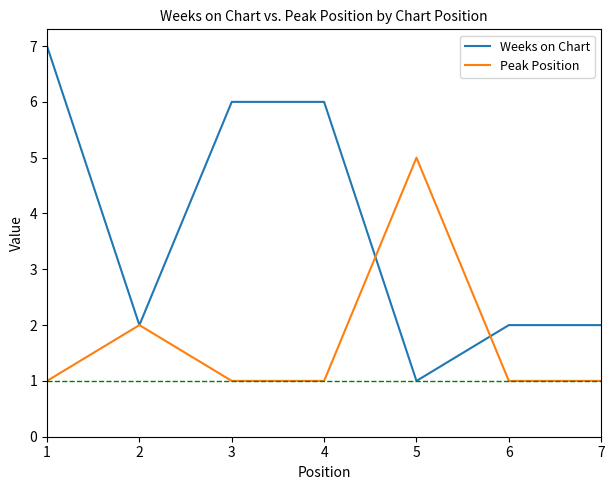

At which label does Weeks on Chart reach its peak?

1